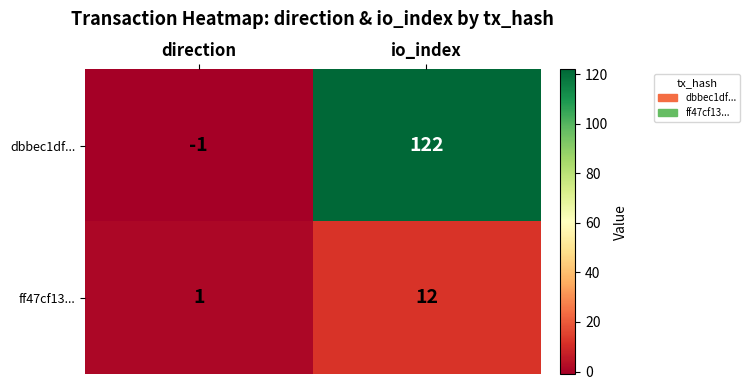

Reading left to right, what are all the values shown in this chart?

dbbec1df...: -1	122
ff47cf13...: 1	12